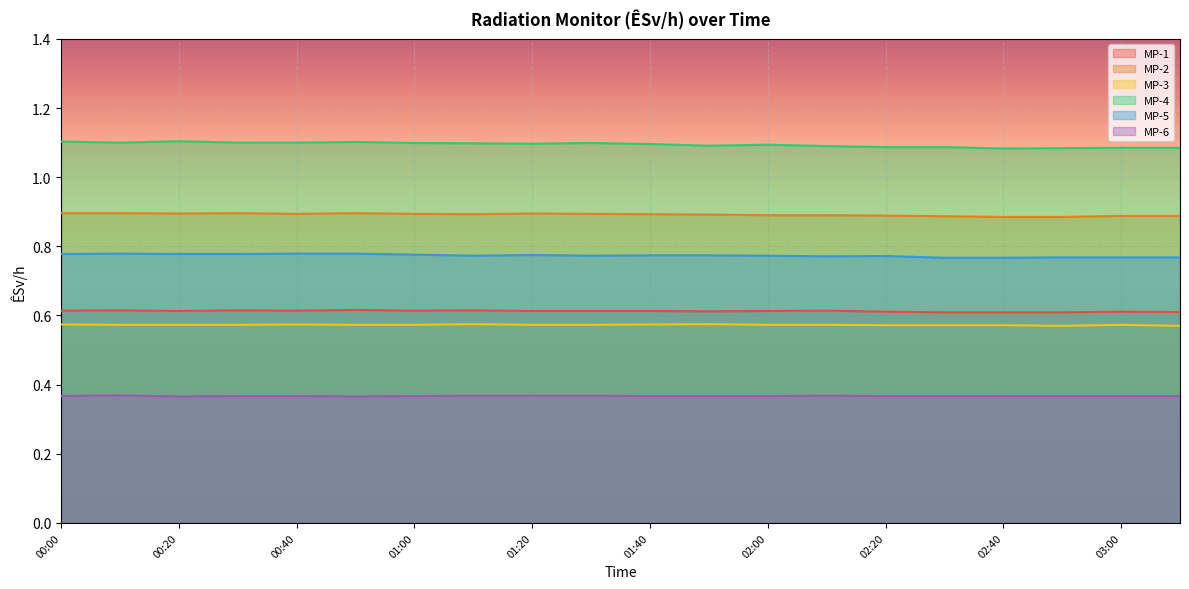

What is the label of the 2nd point from the right?

03:00